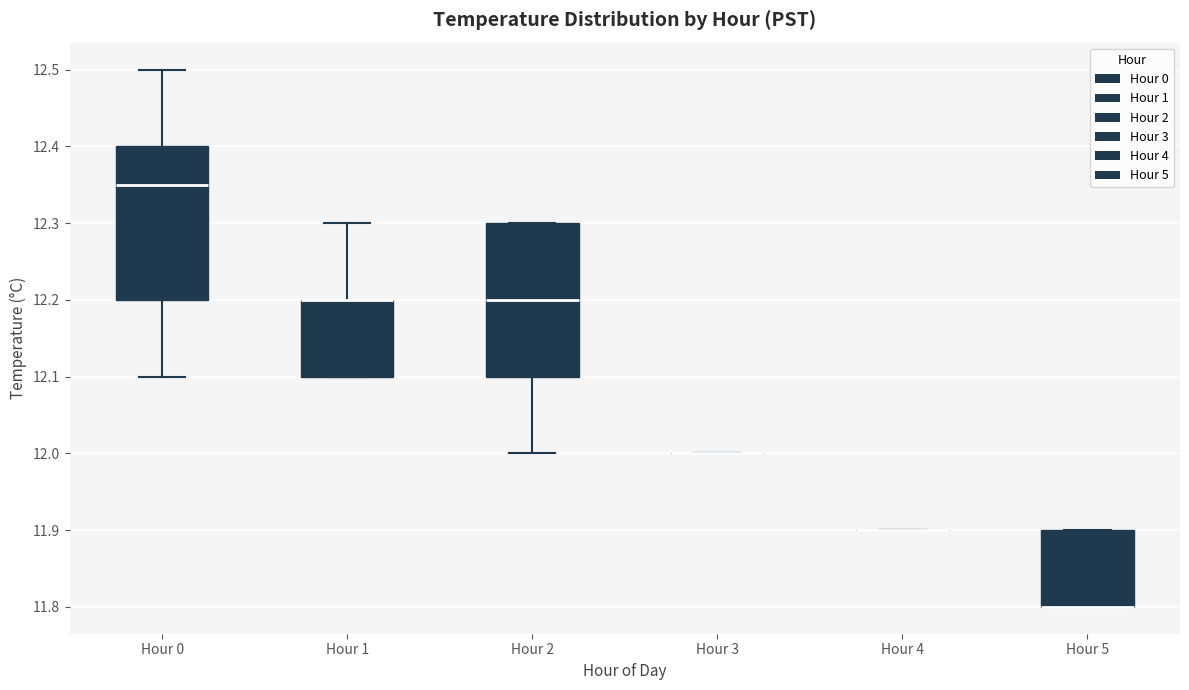

Reading left to right, read every box against the y-axis: the position of its median line, the range the box covers, and the ends of its whiskers. The values are not printed on the chart, so give them approximately, as read against the axis.

Hour 0: median 12.35, box 12.20 to 12.40, whiskers 12.10 to 12.50
Hour 1: median 12.20 (drawn on the box's upper edge), box 12.10 to 12.20, whiskers 12.10 to 12.30
Hour 2: median 12.20, box 12.10 to 12.30, whiskers 12.00 to 12.30
Hour 3: box collapsed to a line at 12.00, whiskers 12.00 to 12.00
Hour 4: box collapsed to a line at 11.90, whiskers 11.90 to 11.90
Hour 5: median 11.80 (drawn on the box's lower edge), box 11.80 to 11.90, whiskers 11.80 to 11.90